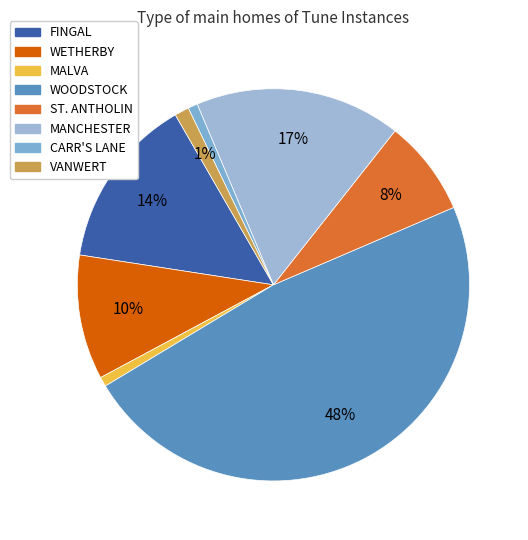

How many segments does this pie chart have?

8